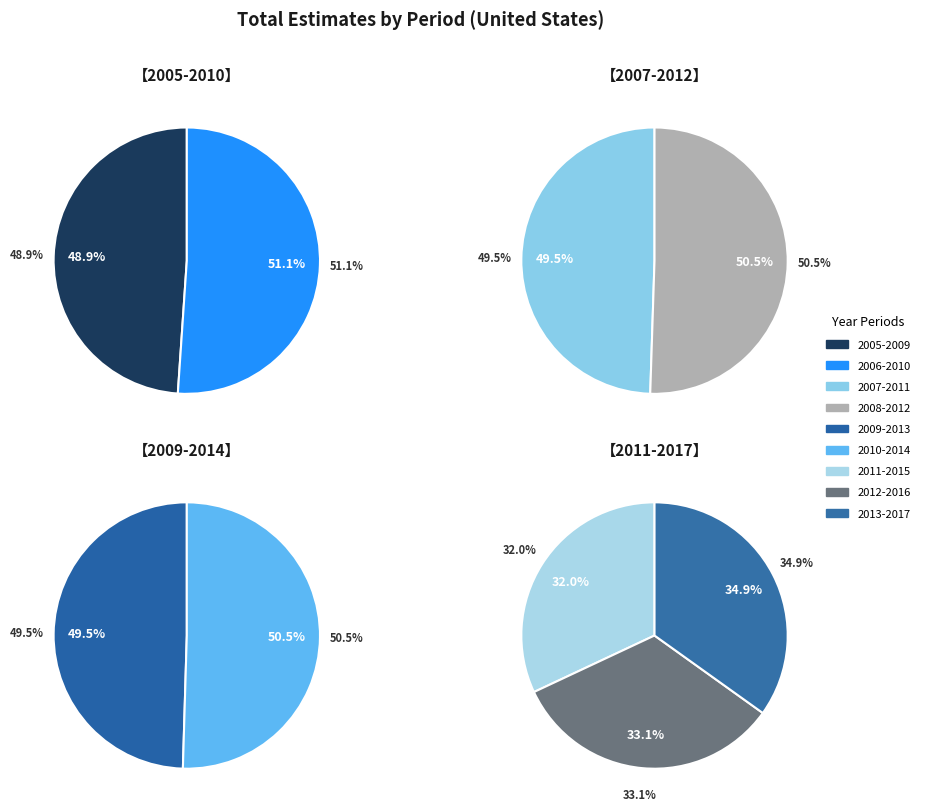

Which slice is the smallest?

2005-2009